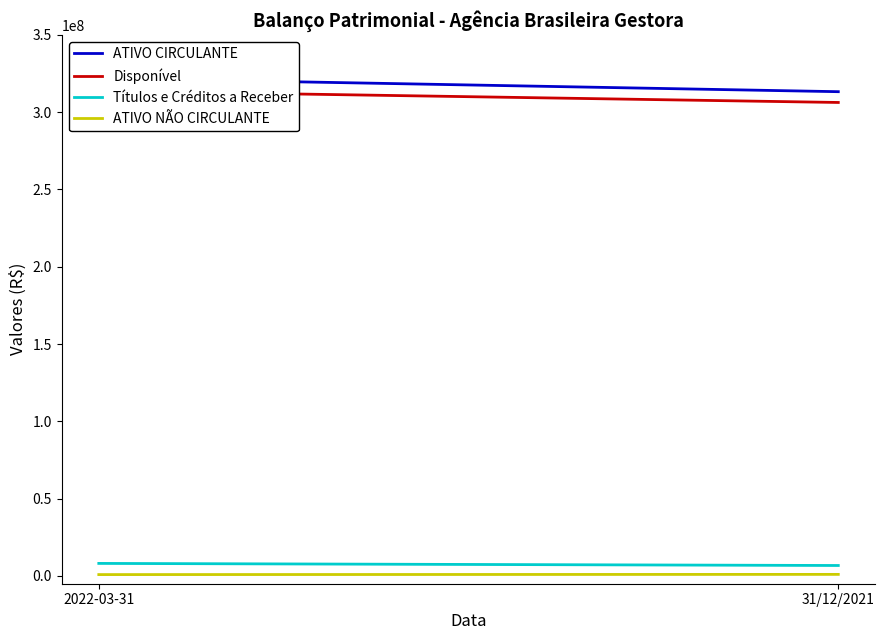

What position from the right is 31/12/2021?

1